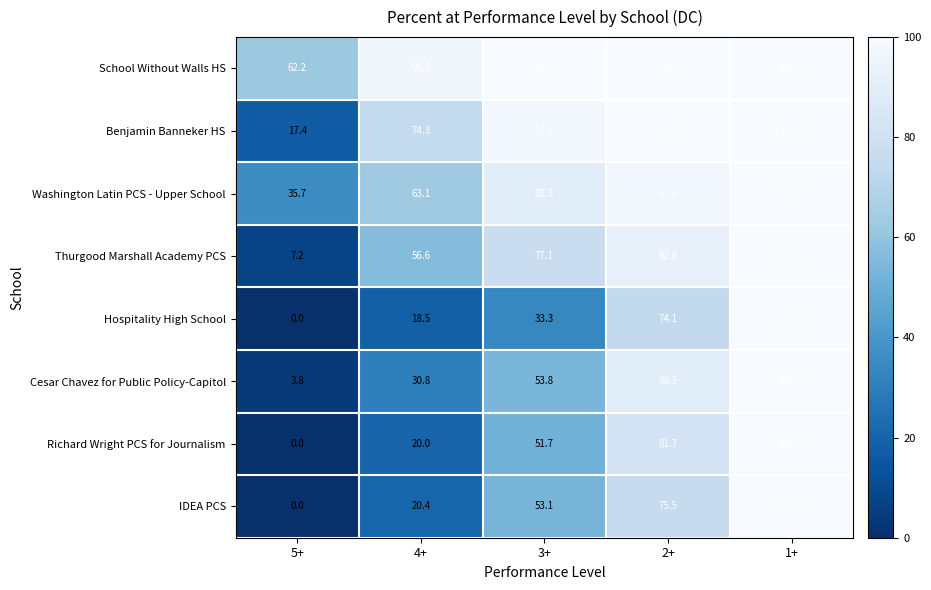

Which label corresponds to the smallest value in the chart?

5+